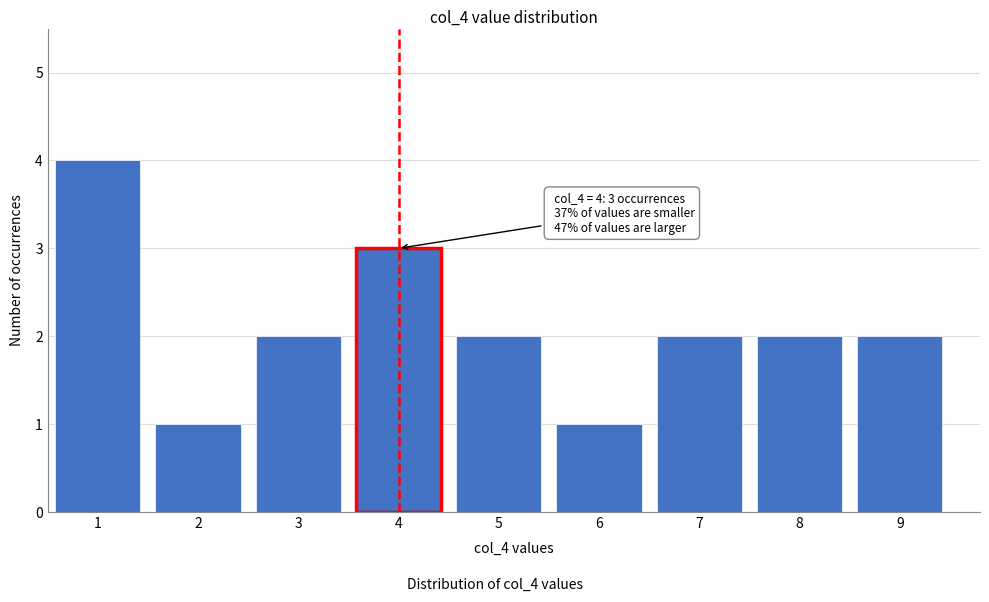

Reading left to right, extract all data points from this chart.

4	1	2	3	2	1	2	2	2